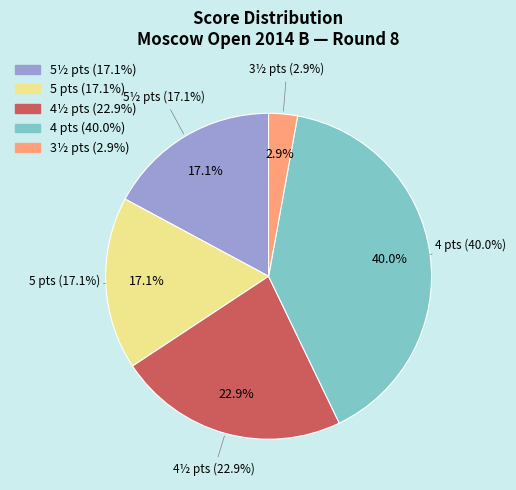

Between 4 and 4½, which is larger?

4